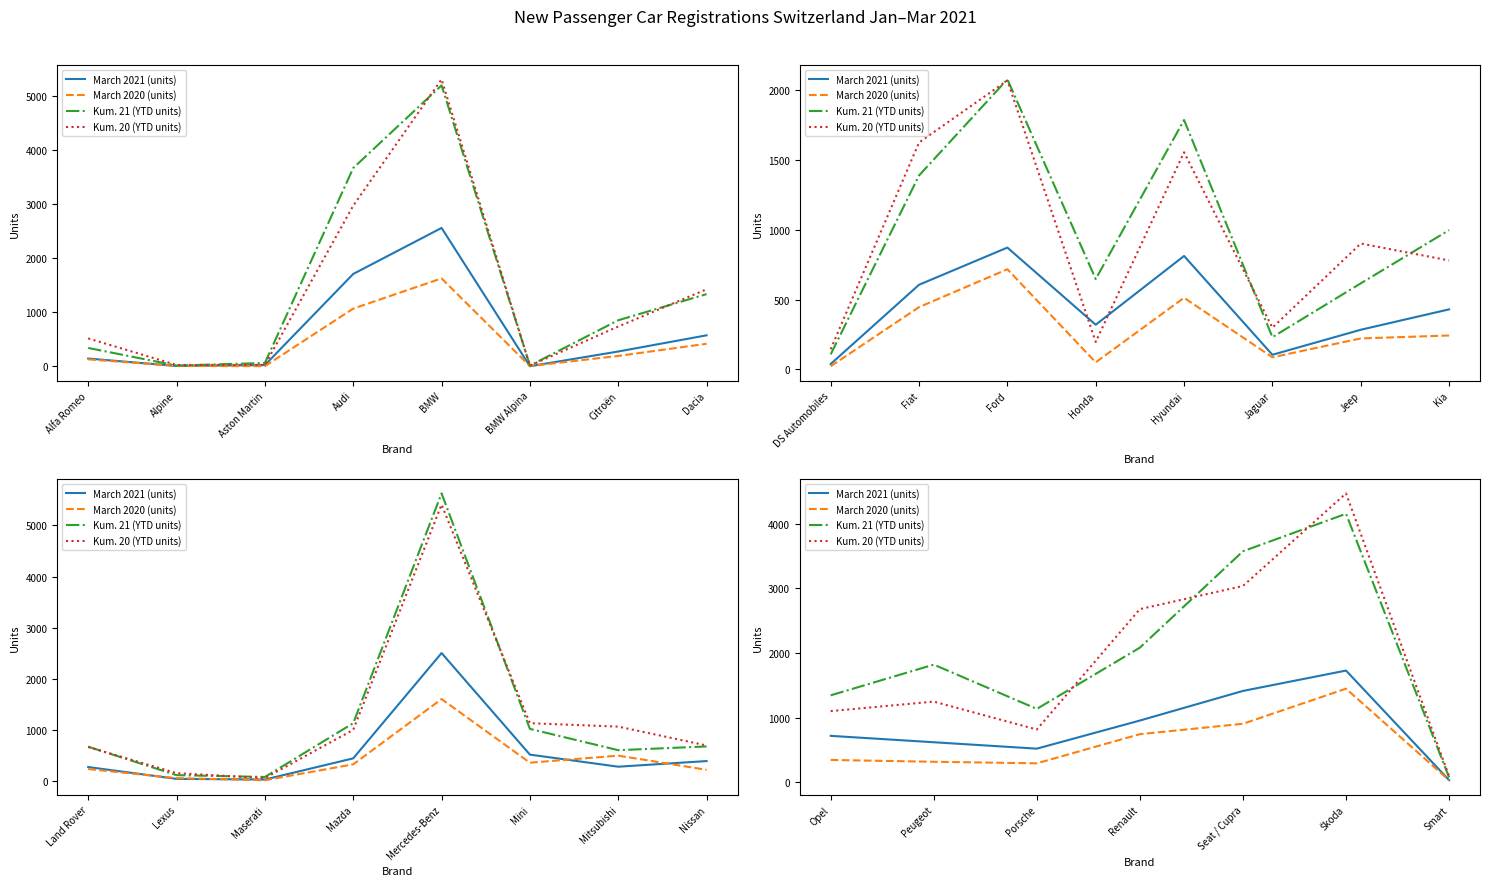

Between Porsche and Renault, which is larger?

Renault